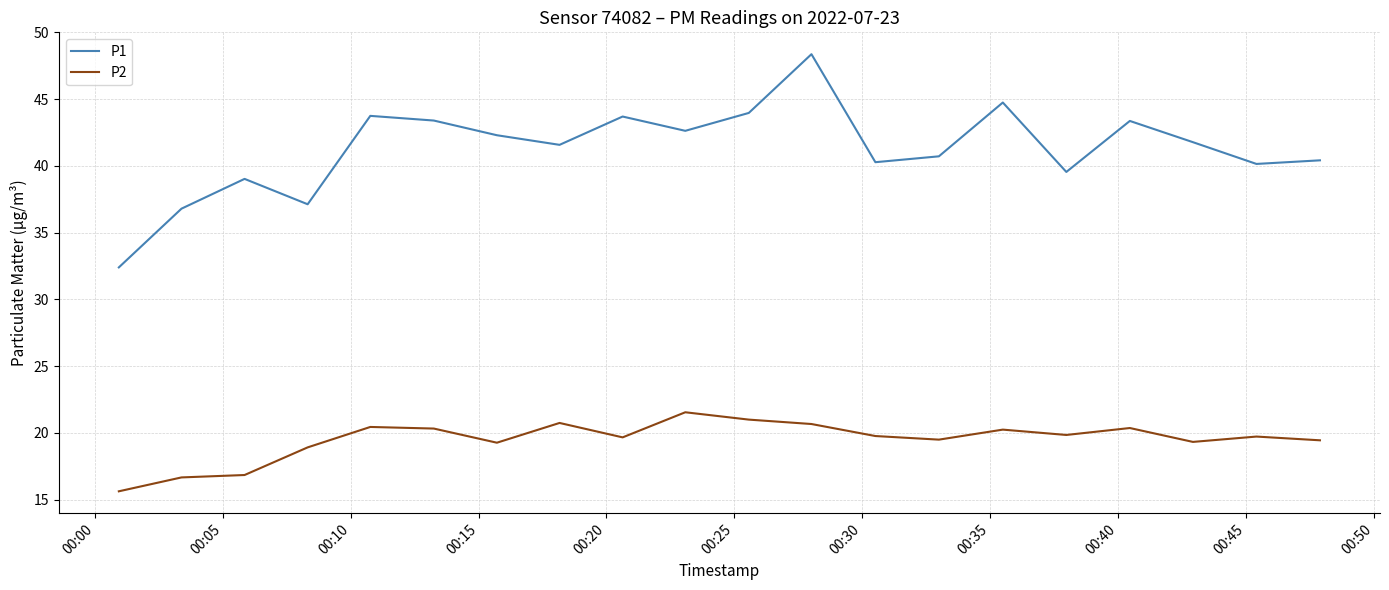

What is the minimum value shown in the chart?

15.6